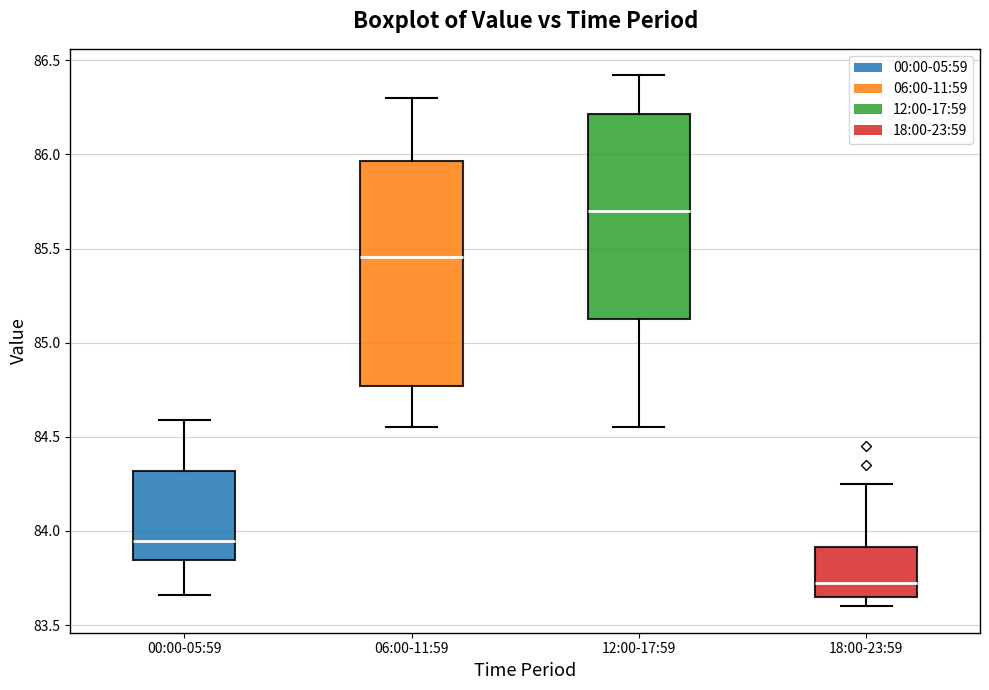

Reading left to right, transcribe this box plot: for each box, give where its median line is, the range the box spans, and where its two whiskers end, as read against the y-axis. The values are not printed on the chart, so give them approximately, as read against the axis.

00:00-05:59: median 83.95, box 83.85 to 84.30, whiskers 83.65 to 84.60
06:00-11:59: median 85.45, box 84.75 to 85.95, whiskers 84.55 to 86.30
12:00-17:59: median 85.70, box 85.15 to 86.20, whiskers 84.55 to 86.40
18:00-23:59: median 83.75, box 83.65 to 83.90, whiskers 83.60 to 84.25